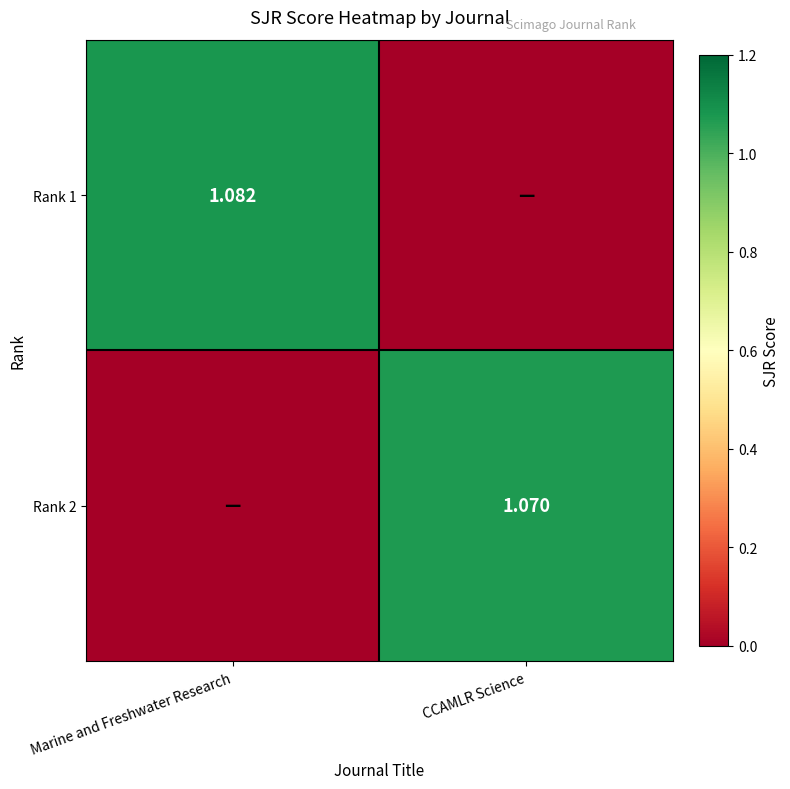

Which series has the largest total across all categories?

Rank 1